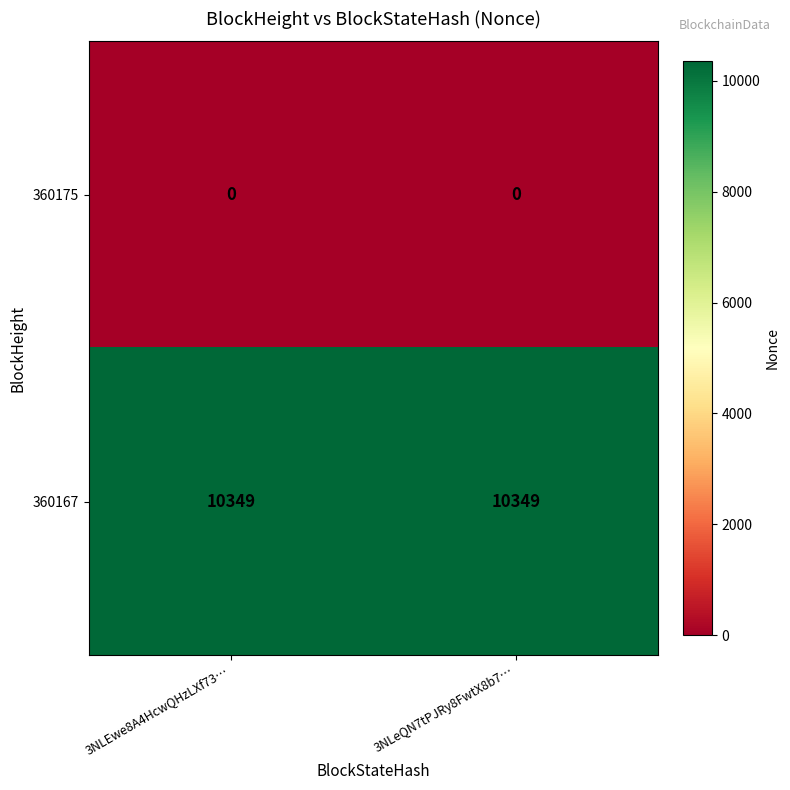

What is the difference between the highest and lowest values at 3NLEwe8A4HcwQHzLXf73…?

10349